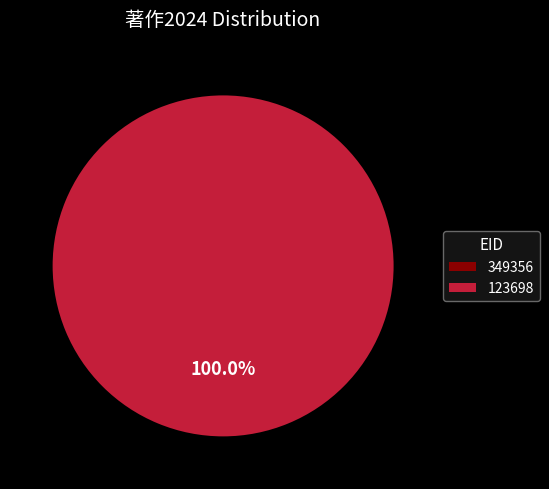

To the nearest percent, what portion does 123698 represent?

100%